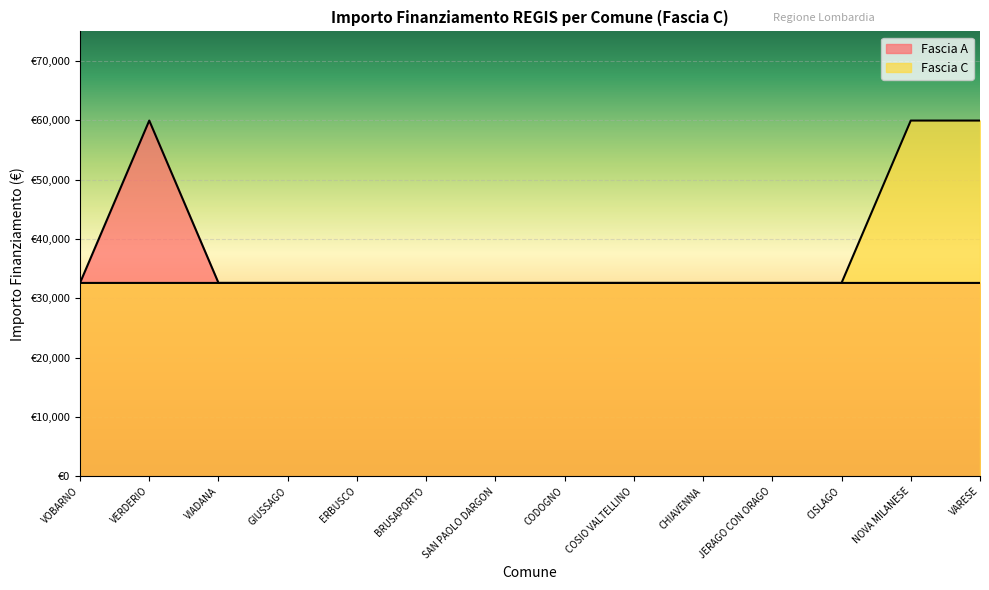

What is the label of the 4th point from the right?

JERAGO CON ORAGO